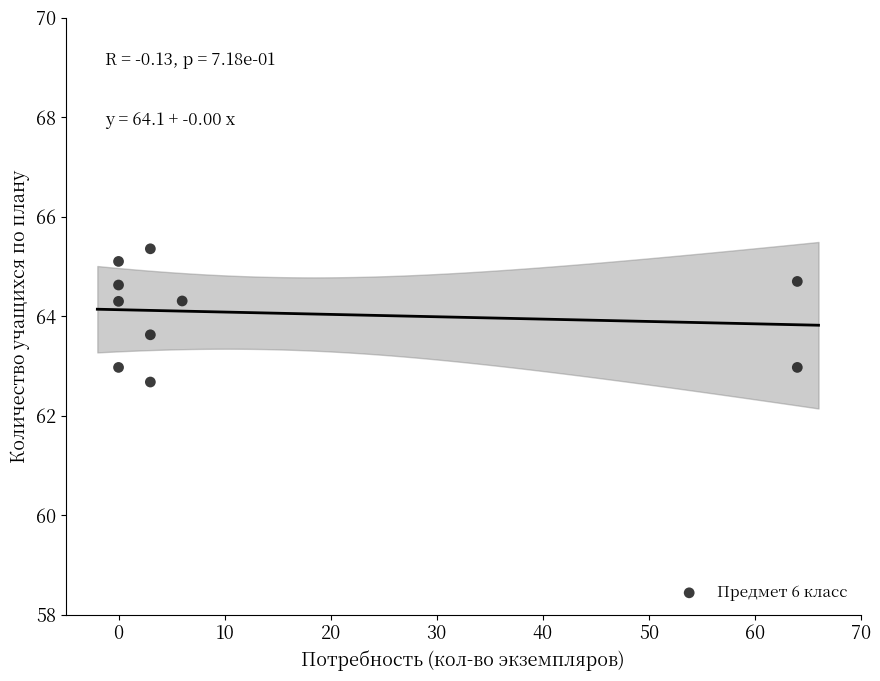

What is the range of X values (max minus min)?

64.0